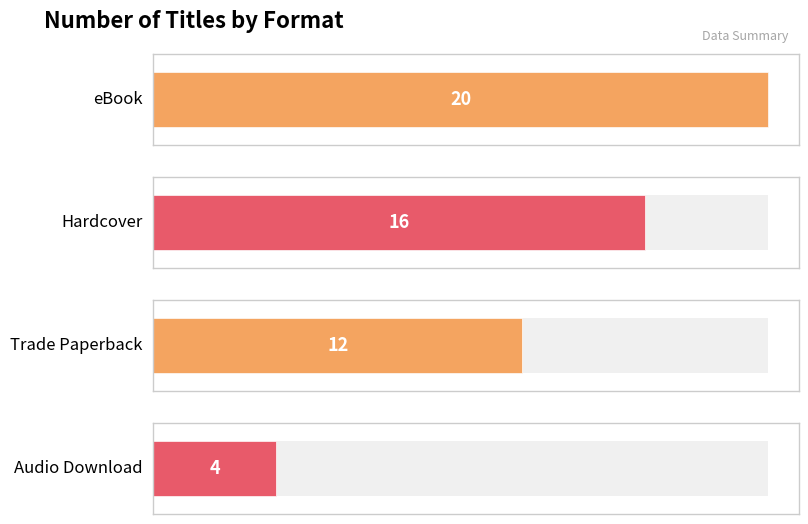

How many bars are there in total?

4